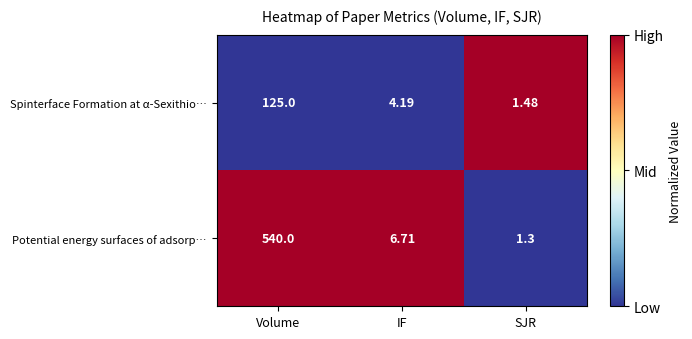

Which label corresponds to the smallest value in the chart?

SJR